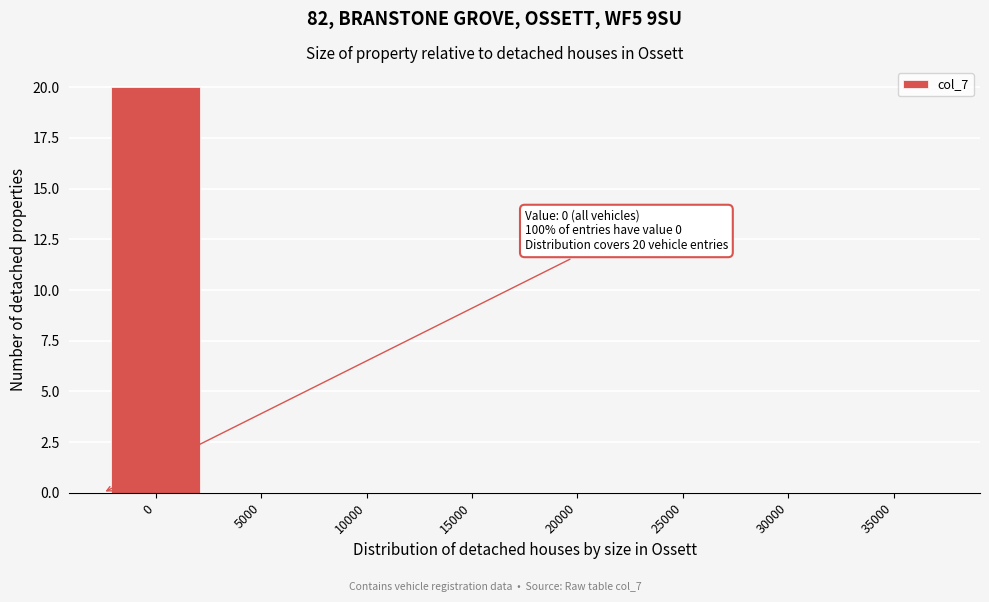

Reading left to right, list all the values displayed in this chart.

0=20	5000=0	10000=0	15000=0	20000=0	25000=0	30000=0	35000=0